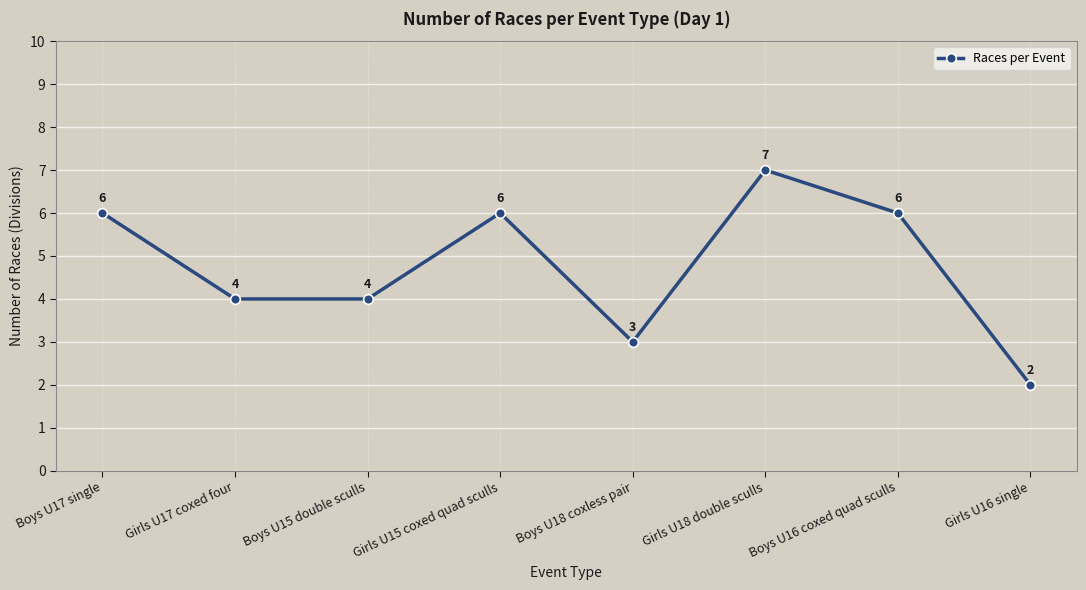

What is the change in value from Girls U17 coxed four to Boys U16 coxed quad sculls?

+2